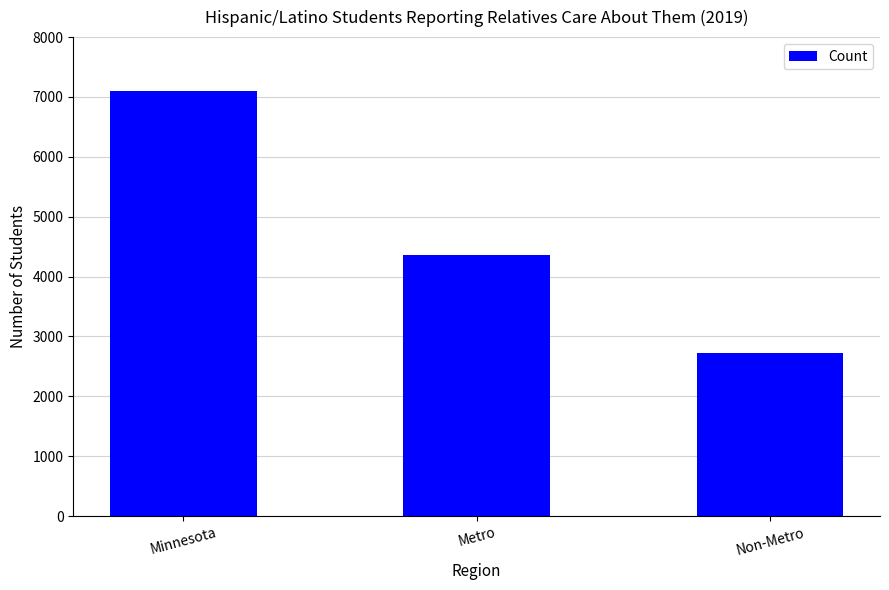

List the labels in order of value, smallest first.

Non-Metro, Metro, Minnesota